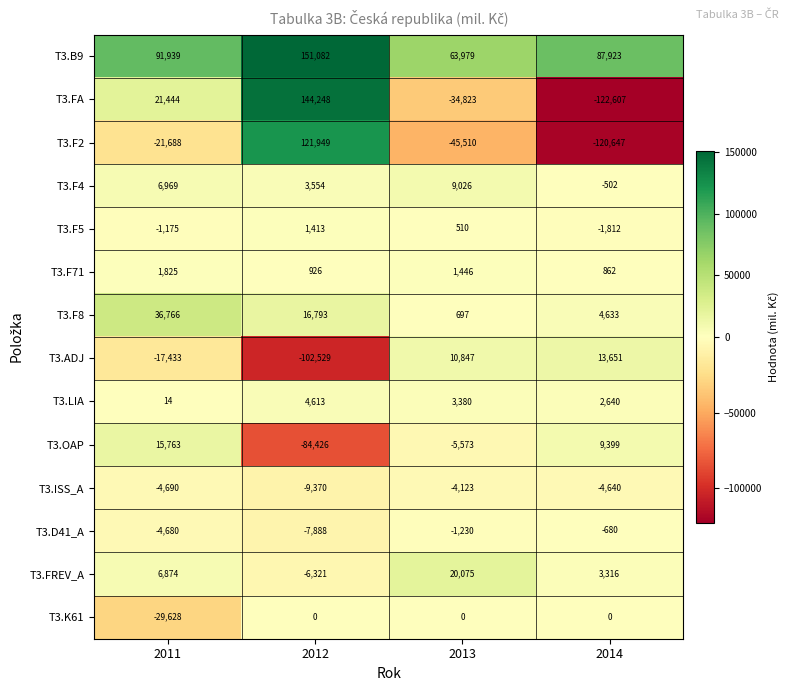

The value of T3.F2 at 2013 is -16160. True or false?

False